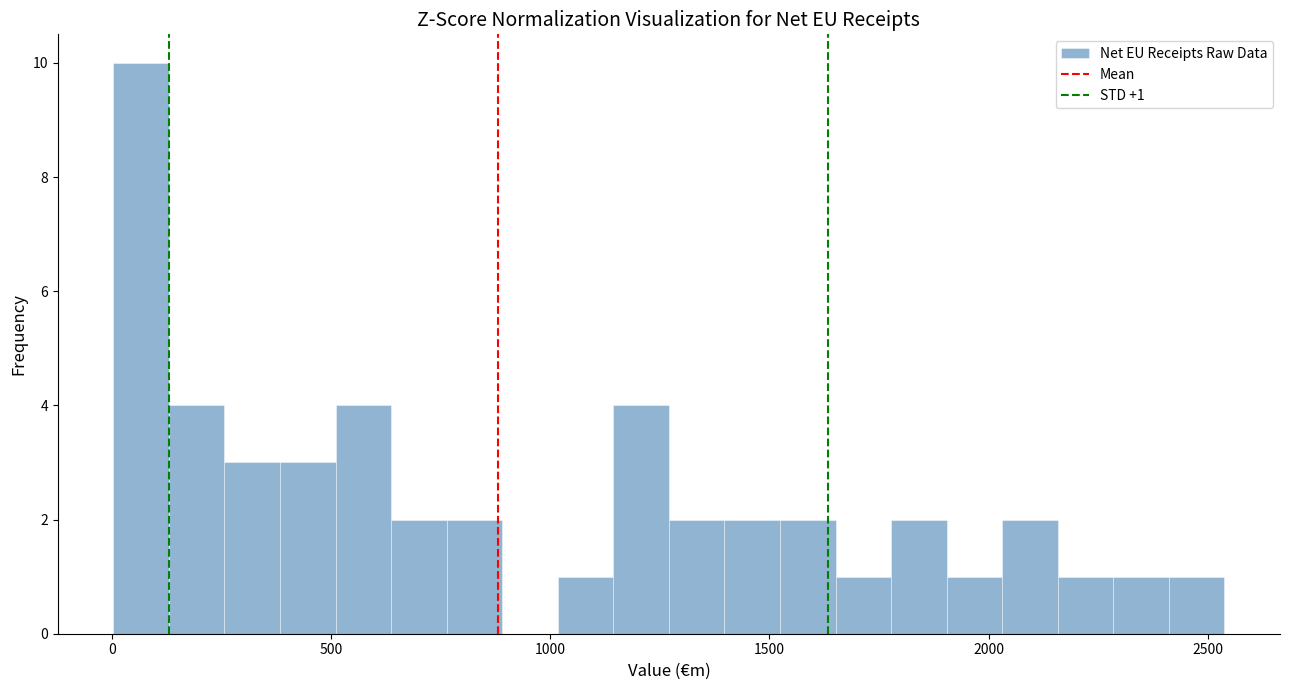

Around what value on the x-axis is the tallest bar? Give the approximate position of its centre, as read against the axis.

50